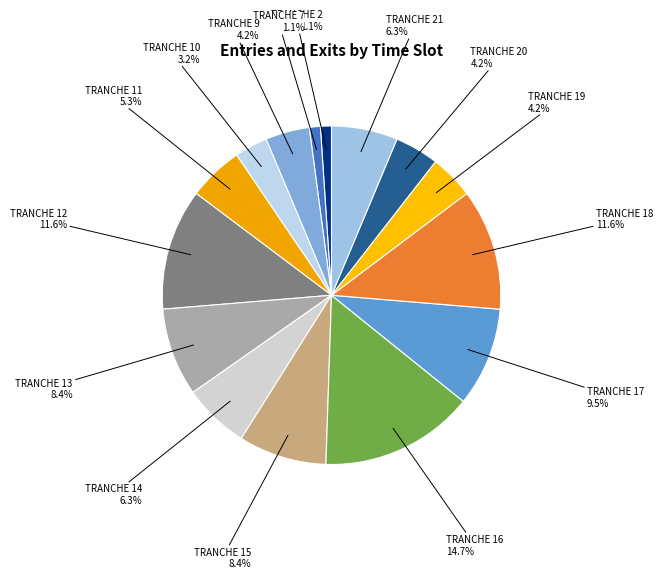

To the nearest percent, what percentage of the pie is TRANCHE 11?

5%